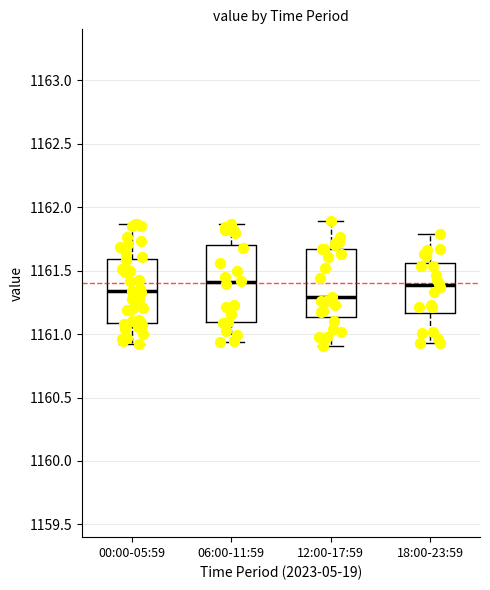

Which box is the tallest, from its lower edge to its upper edge?

06:00-11:59